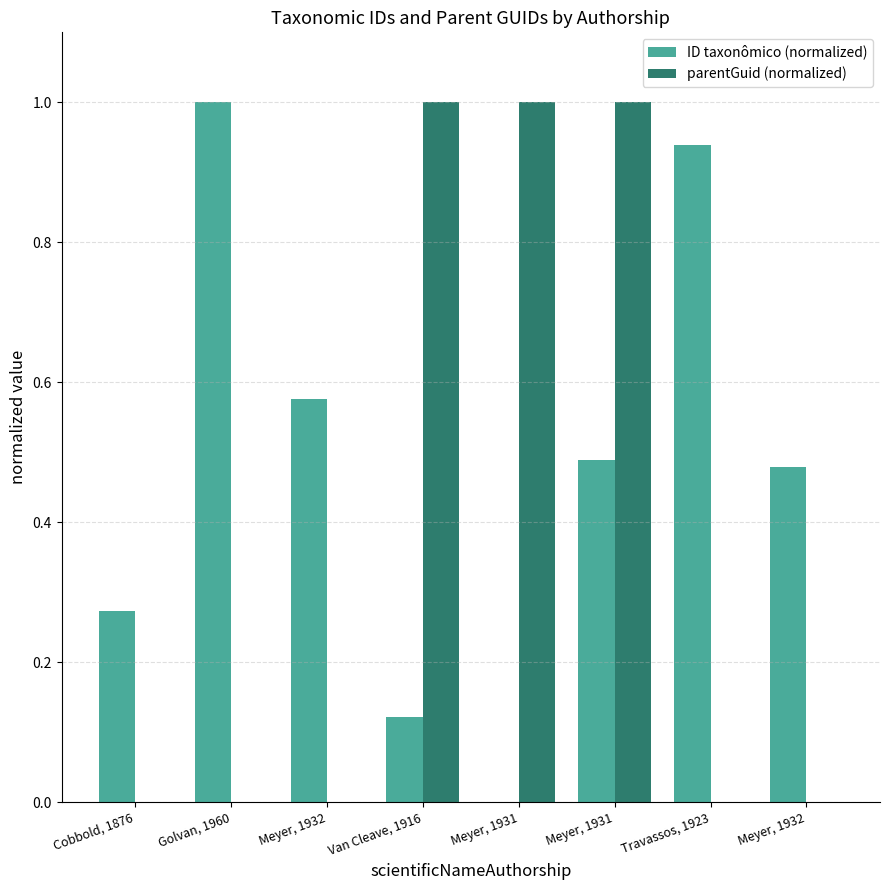

What is the label of the 5th bar from the left?

Meyer, 1931